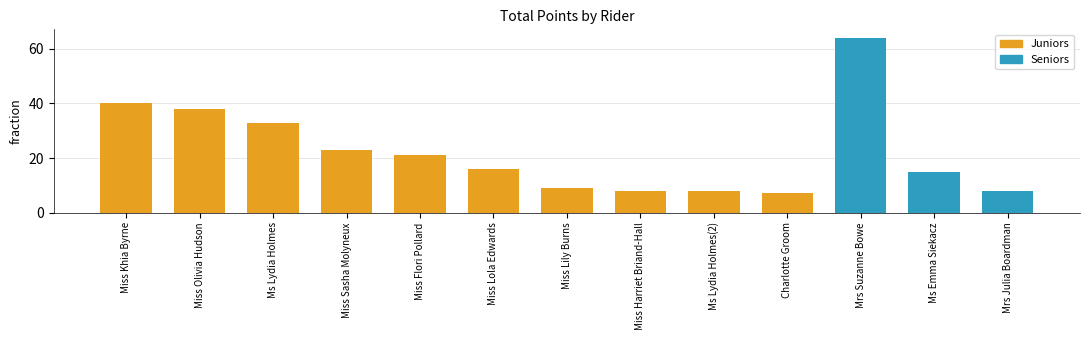

At which label is the value closest to 35?

Ms Lydia Holmes